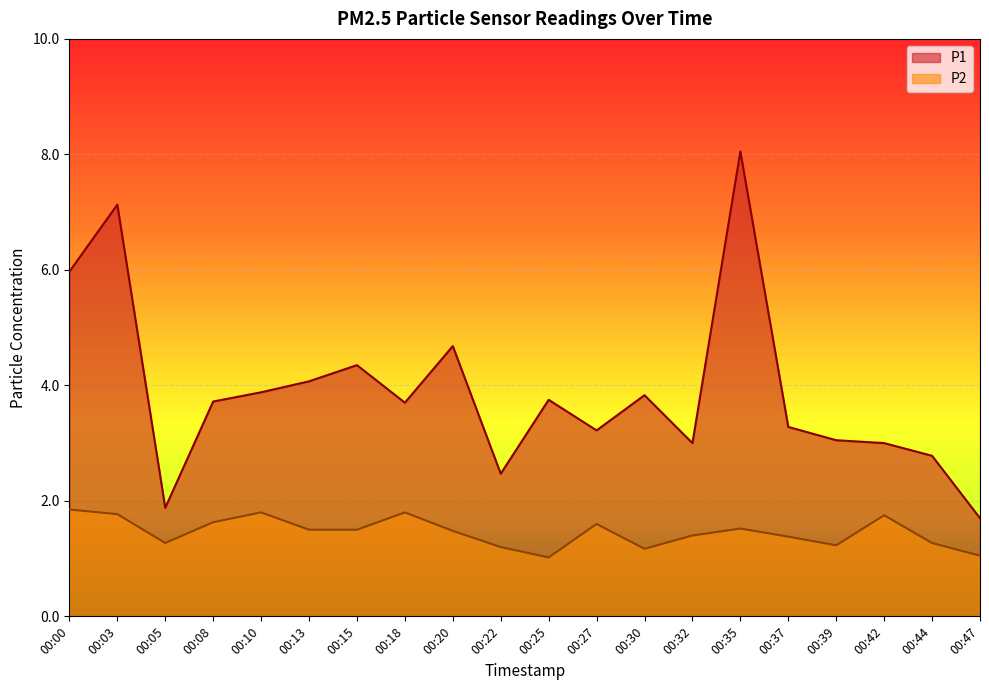

The P2 series shows 0.3 at 00:32. True or false?

False